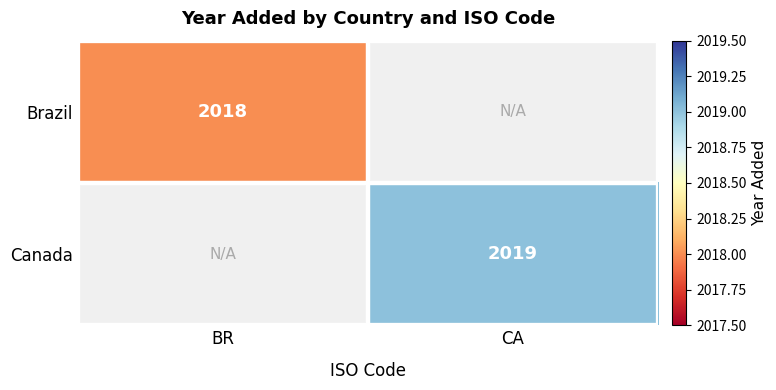

The value of Canada at CA is 2019. True or false?

True